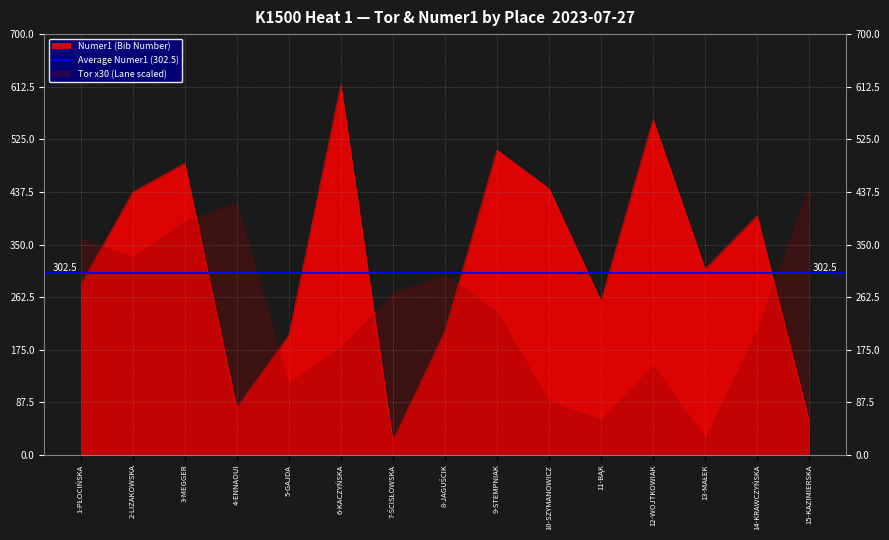

Reading left to right, what are all the values shown in this chart?

1-PŁOCIŃSKA=282	2-LIZAKOWSKA=437	3-MEGGER=485	4-ENNAOUI=78	5-GAJDA=199	6-KACZYŃSKA=616	7-ŚCISŁOWSKA=23	8-JAGUŚCIK=205	9-STEMPNIAK=507	10-SZYMANOWICZ=443	11-BĄK=256	12-WOJTKOWIAK=558	13-MAŁEK=309	14-KRAWCZYŃSKA=398	15-KAZIMIERSKA=56